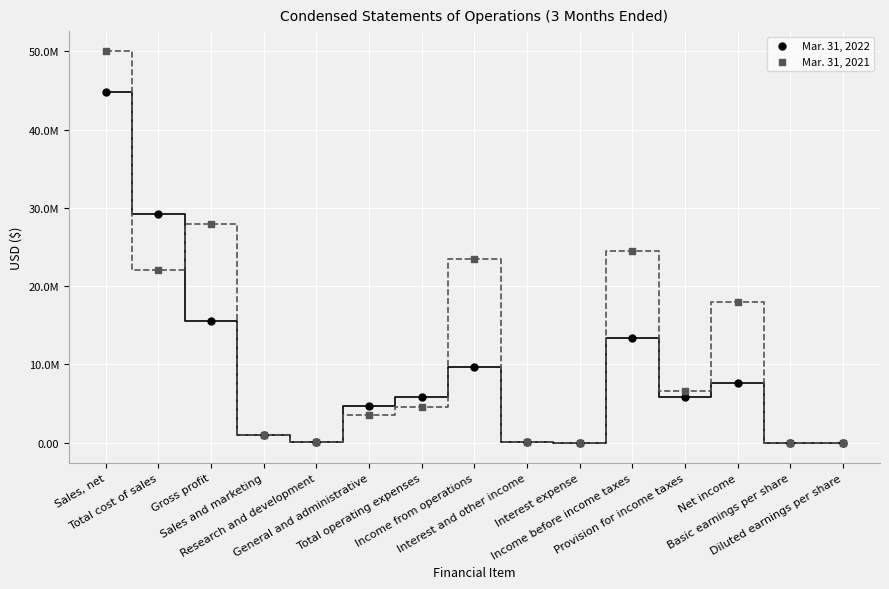

Which series reaches the maximum Y coordinate?

Mar. 31, 2021